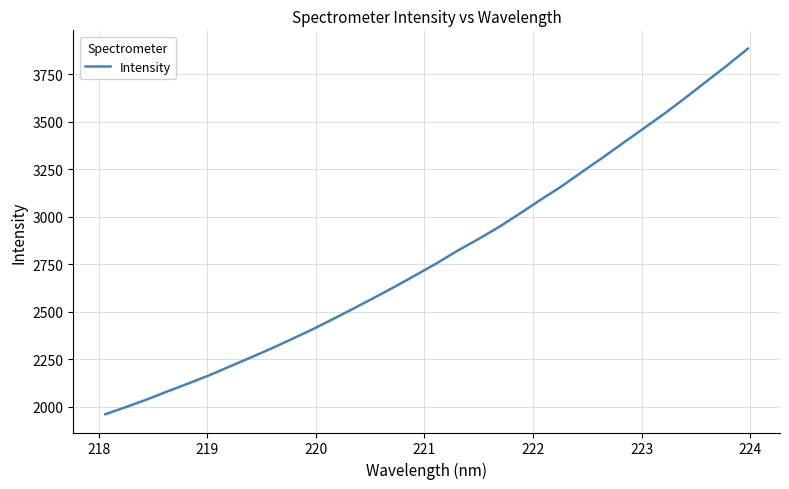

What is the smallest value displayed?

1960.1